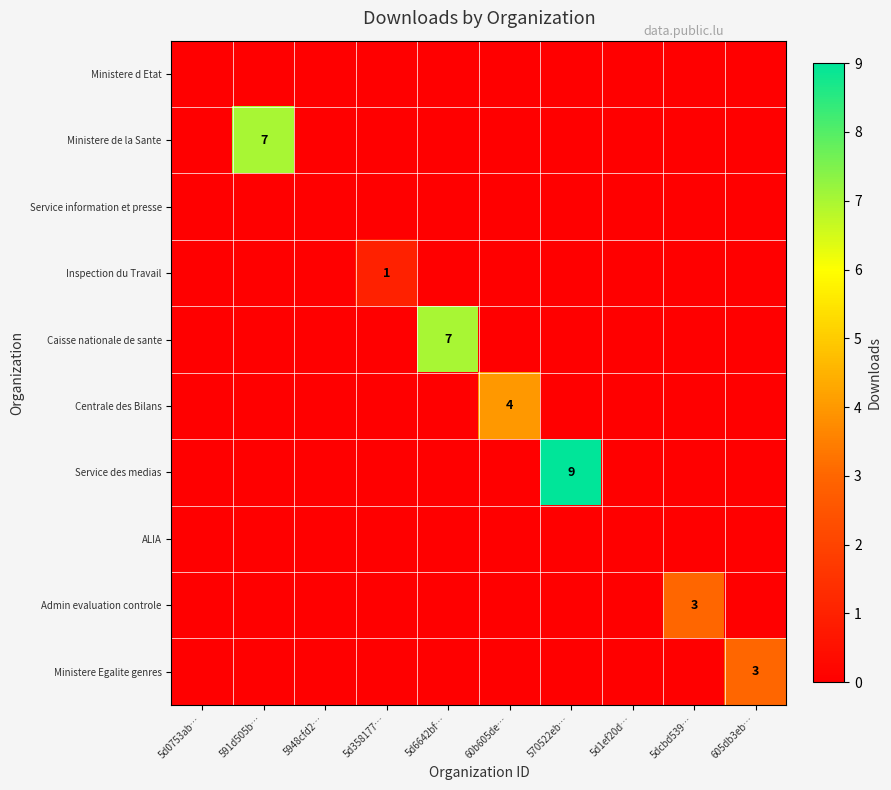

Rank the series by their maximum value, from lowest to highest.

Ministere d Etat, Service information et presse, ALIA, Inspection du Travail, Admin evaluation controle, Ministere Egalite genres, Centrale des Bilans, Ministere de la Sante, Caisse nationale de sante, Service des medias